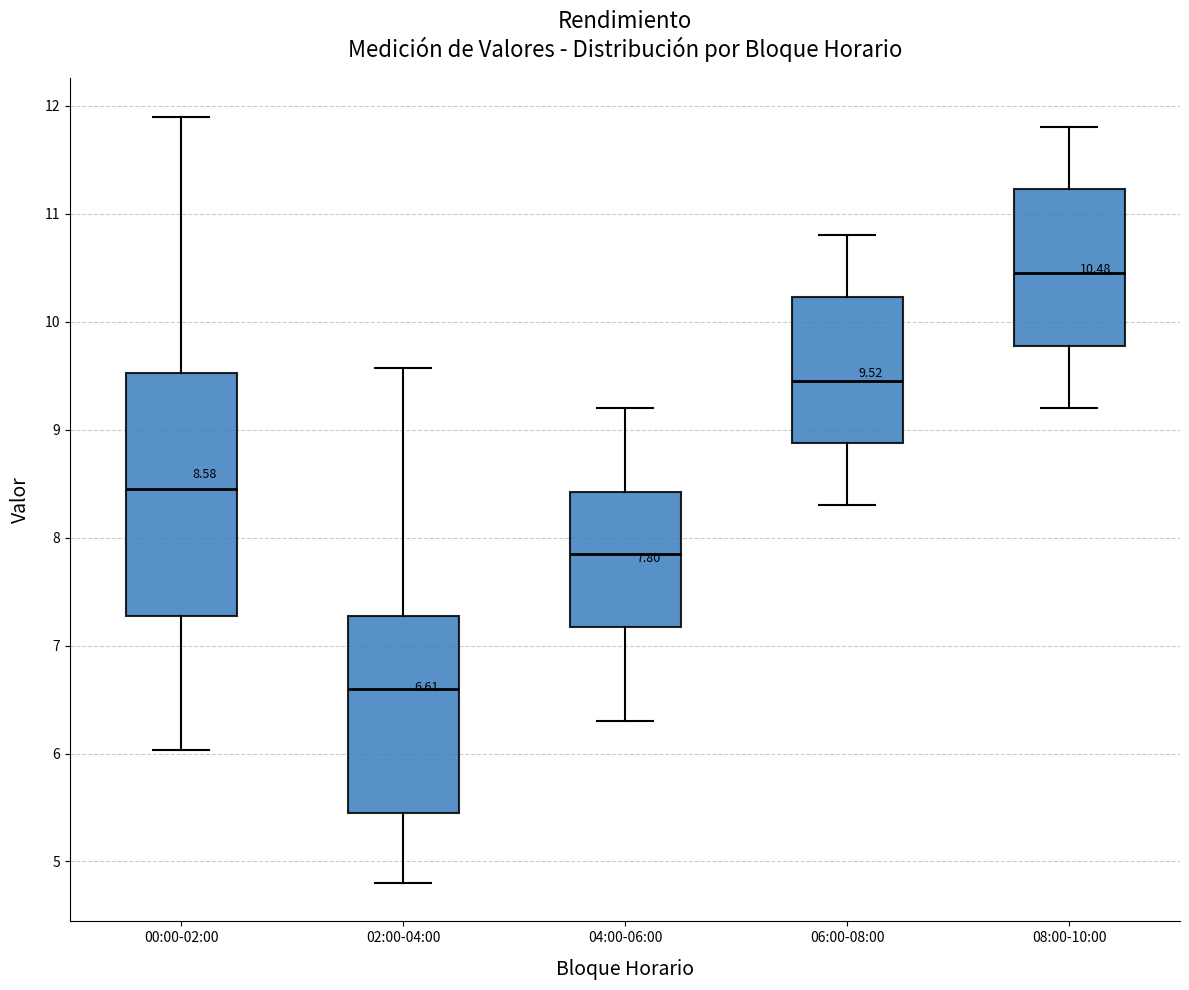

Comparing the boxes themselves (not the whiskers), which one is the tallest?

00:00-02:00